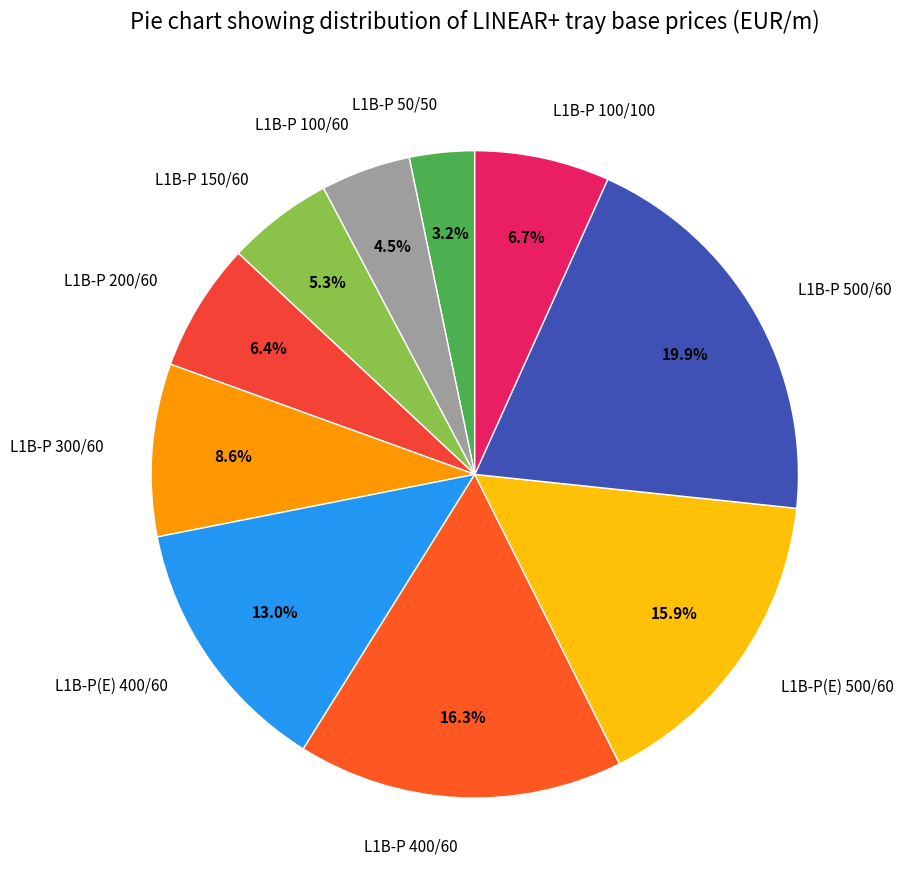

How many slices are in this pie chart?

10